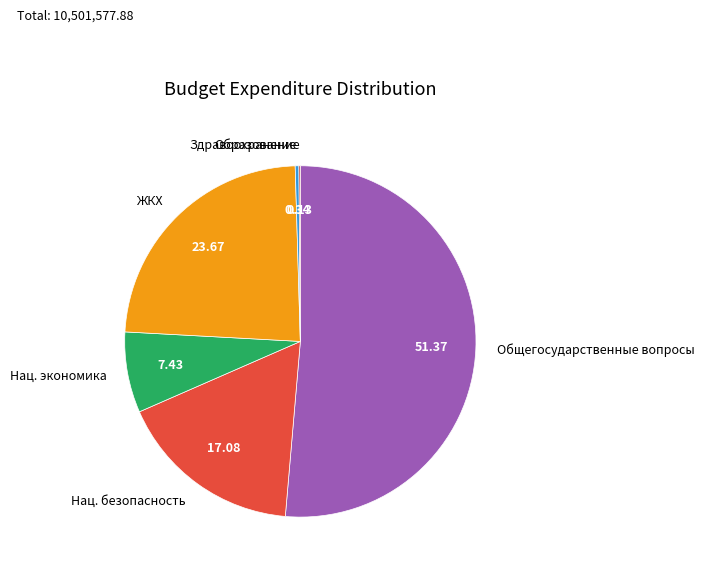

Do ЖКХ and Общегосударственные вопросы together represent more than half of the pie?

Yes